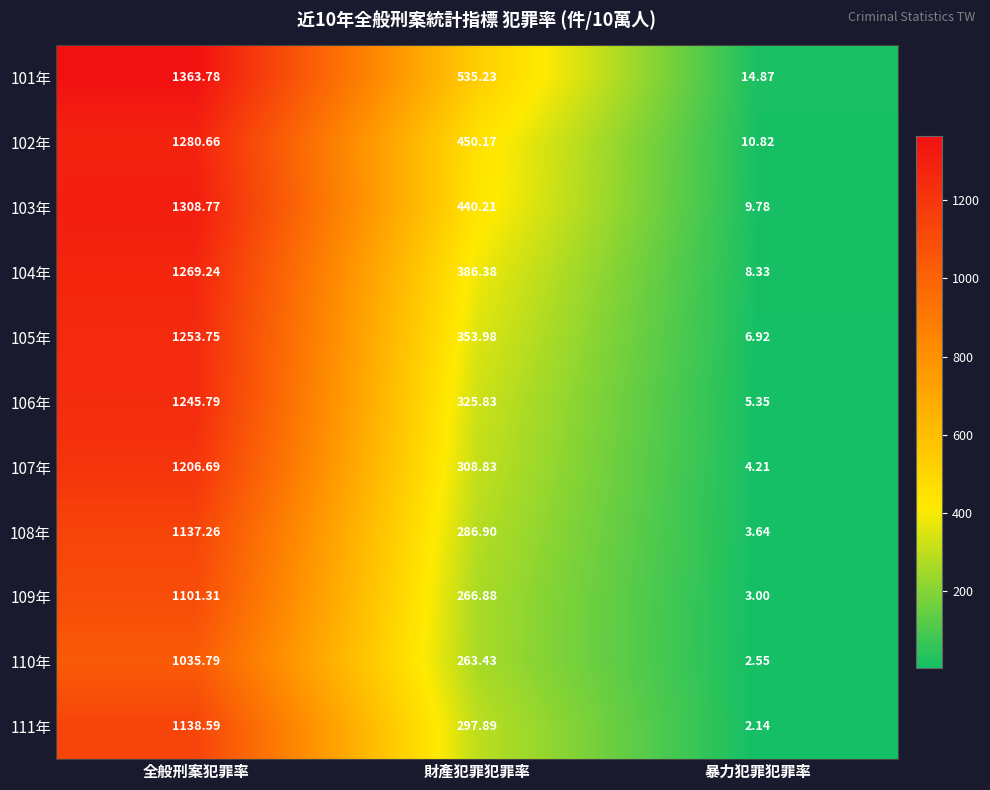

At which category is the sum across all series the highest?

全般刑案犯罪率